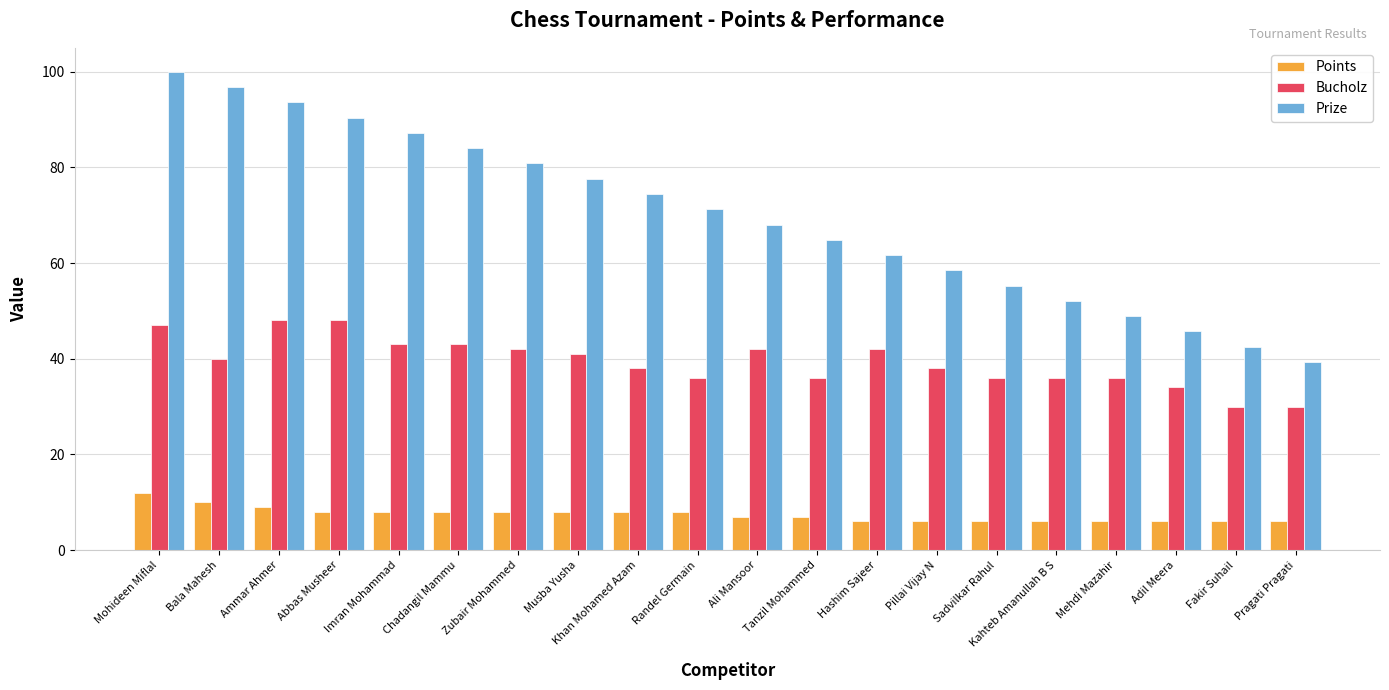

True or false: Prize has a value of 47.6 at Bala Mahesh.

False